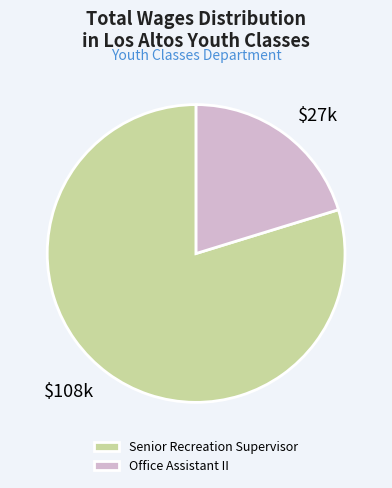

Which slice is the smallest?

Office Assistant II